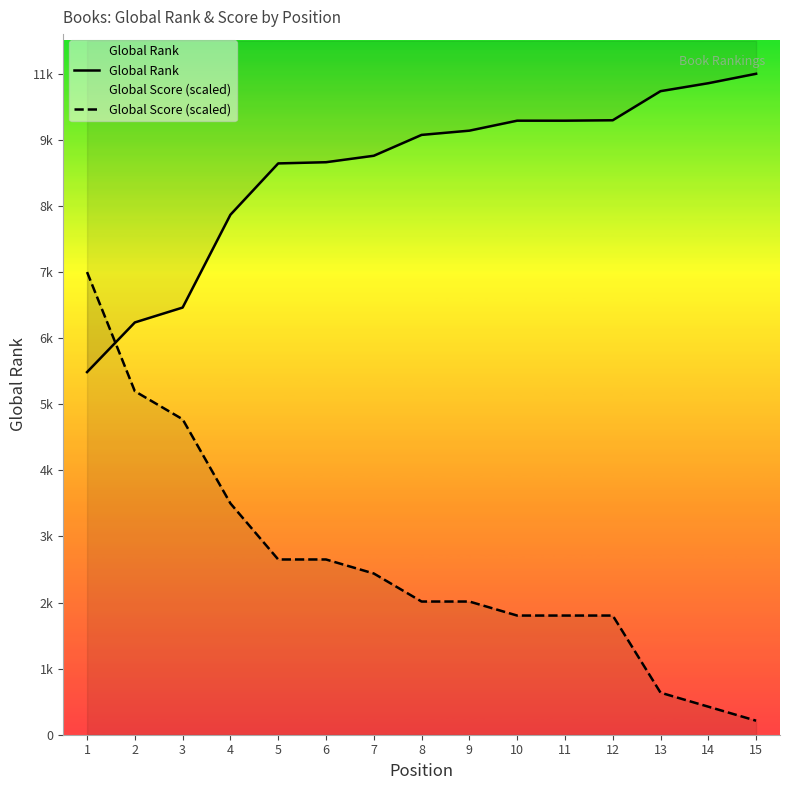

Which series changed the most between 4 and 9?

Global Score (scaled)